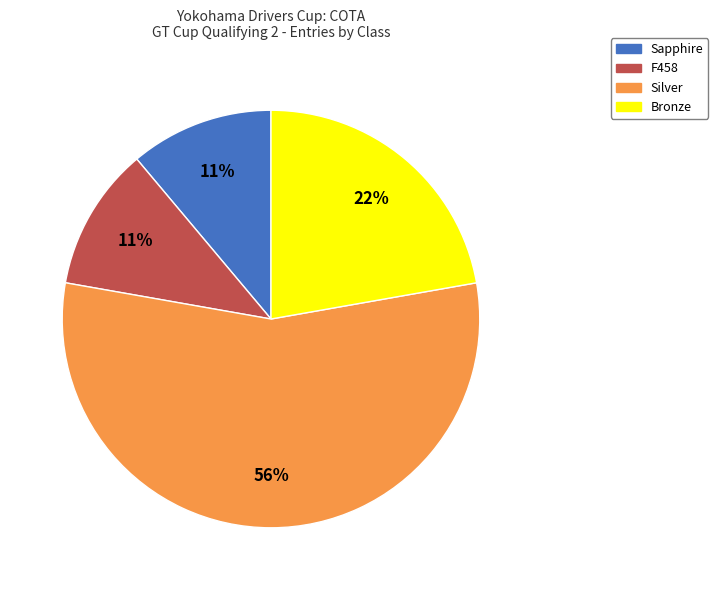

To the nearest percent, what is the average slice percentage?

25%